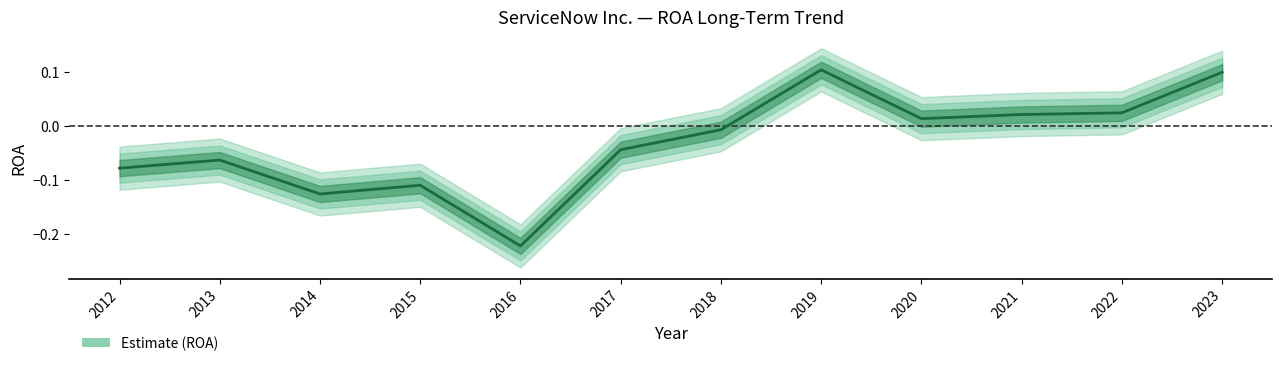

List the labels in order of value, largest first.

2019, 2023, 2022, 2021, 2020, 2018, 2017, 2013, 2012, 2015, 2014, 2016